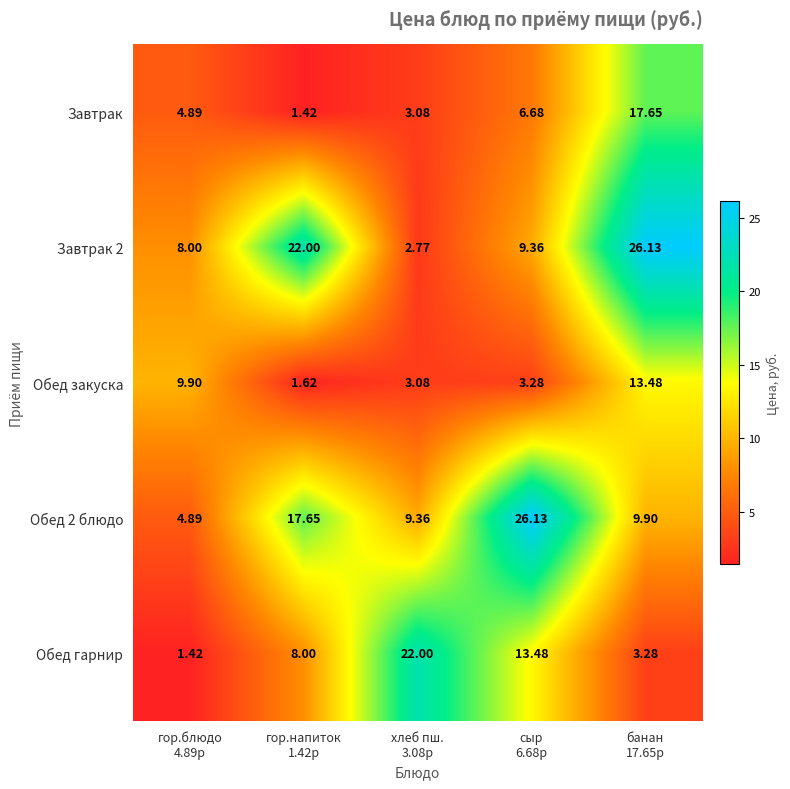

Count the number of data series in this chart.

5